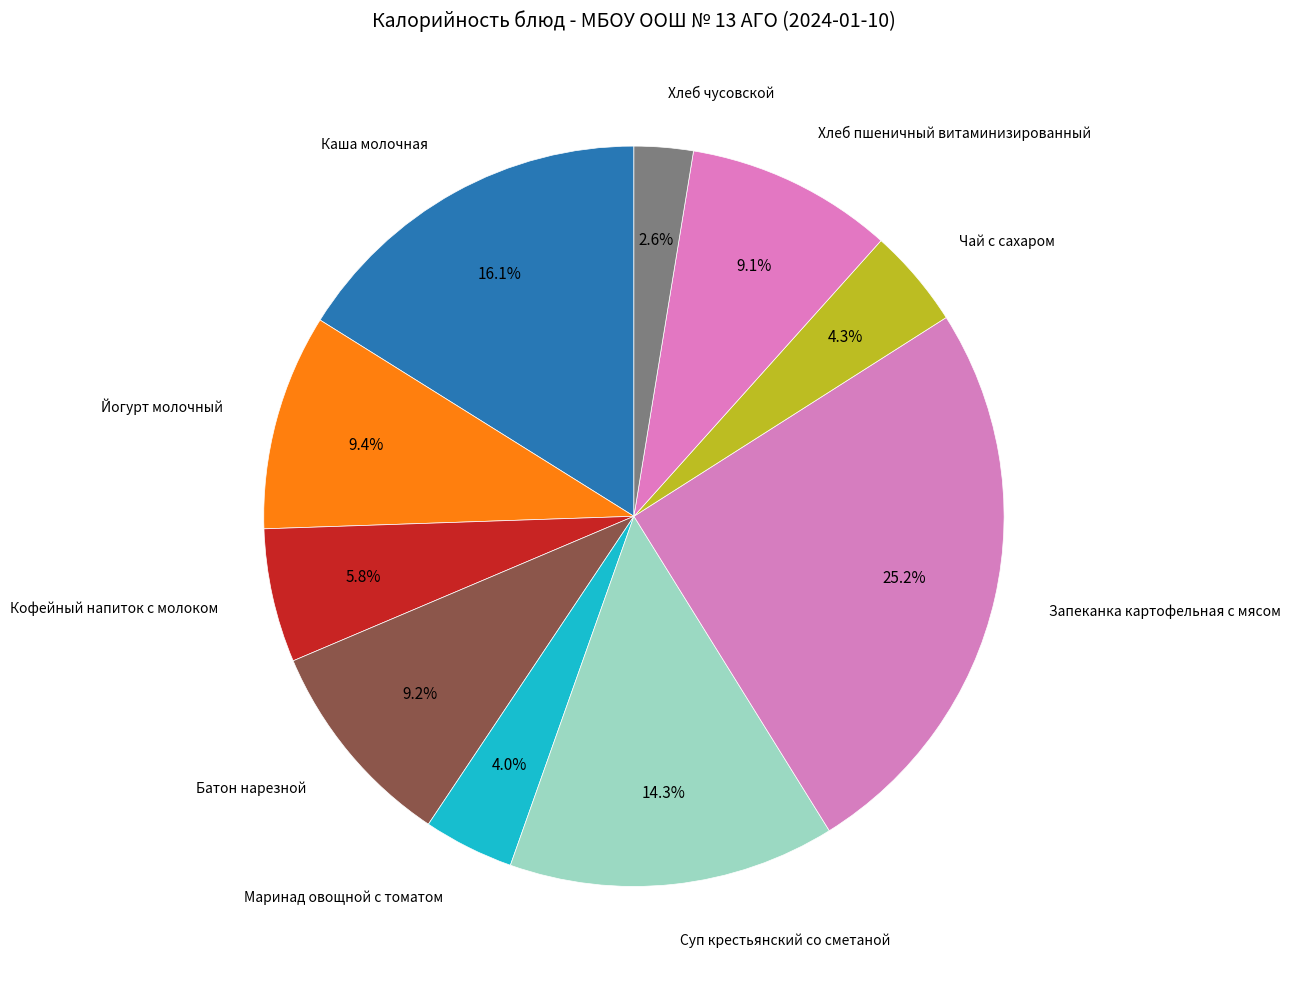

How many slices are in this pie chart?

10